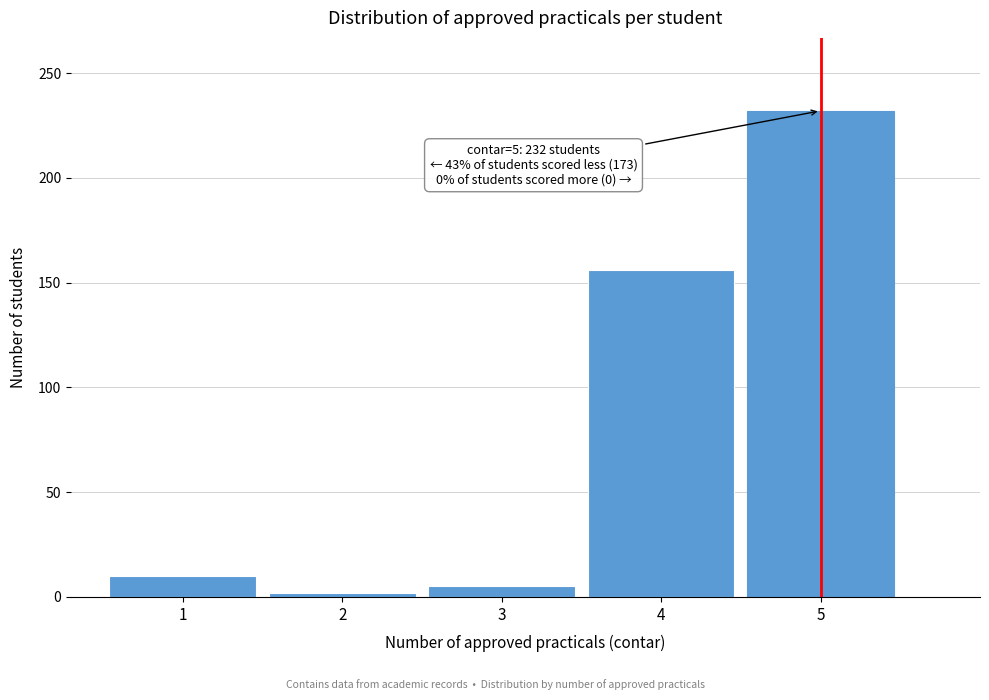

Reading left to right, what are all the values shown in this chart?

1=10	2=2	3=5	4=156	5=232